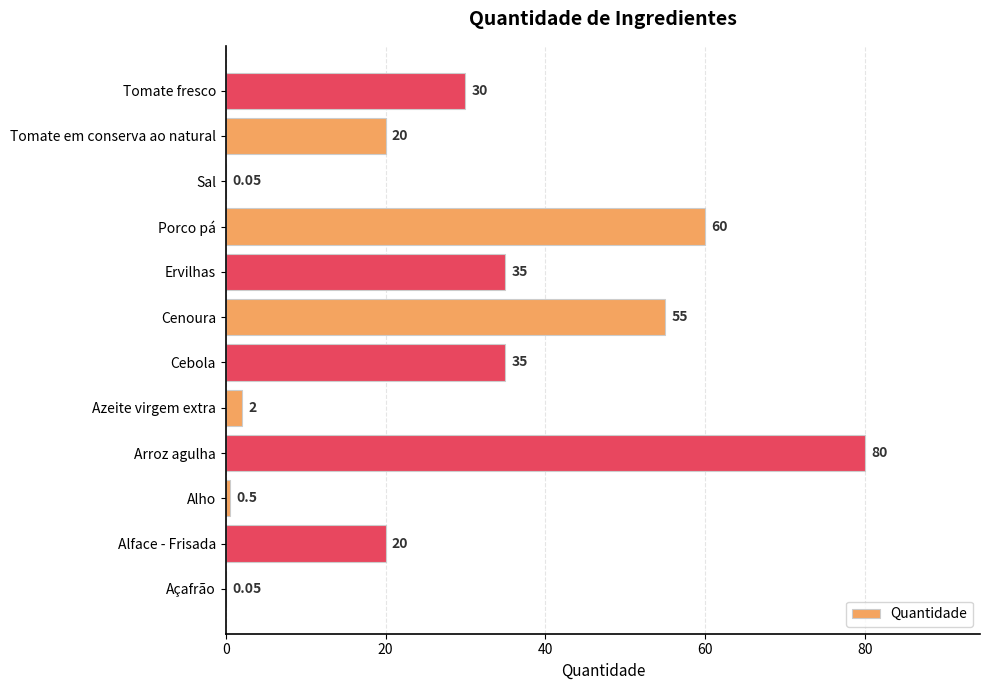

What is the maximum value shown in the chart?

80.0